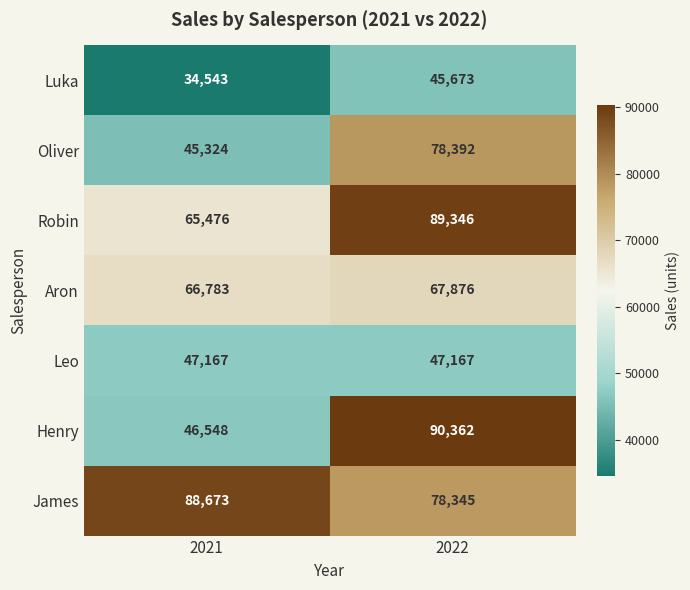

Which label corresponds to the largest value in the chart?

2022